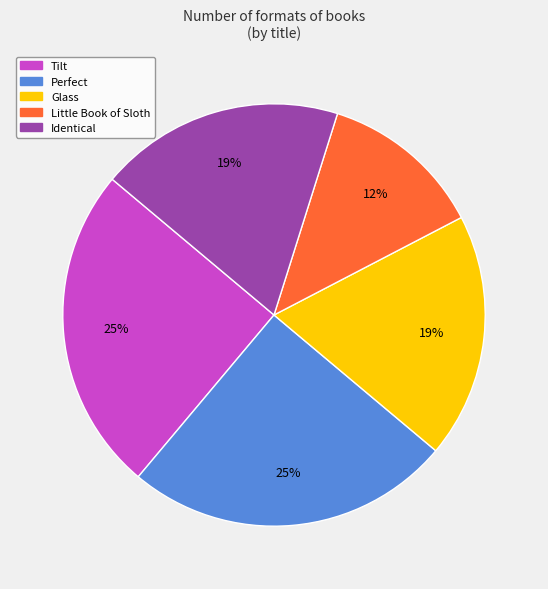

Count the number of slices in the pie.

5